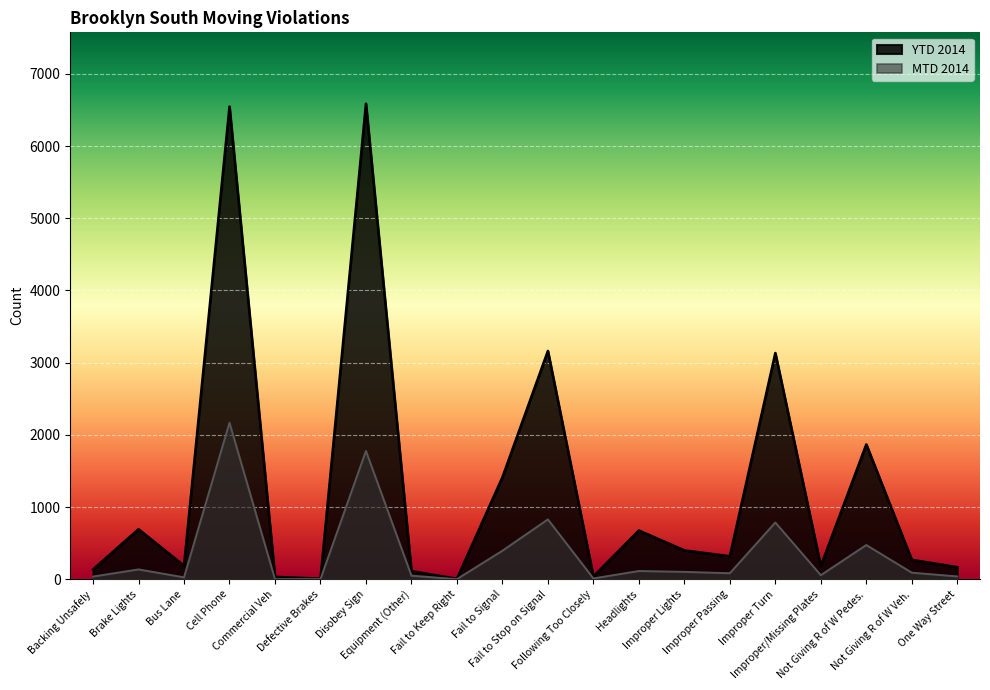

True or false: MTD 2014 and YTD 2014 cross at least once.

False